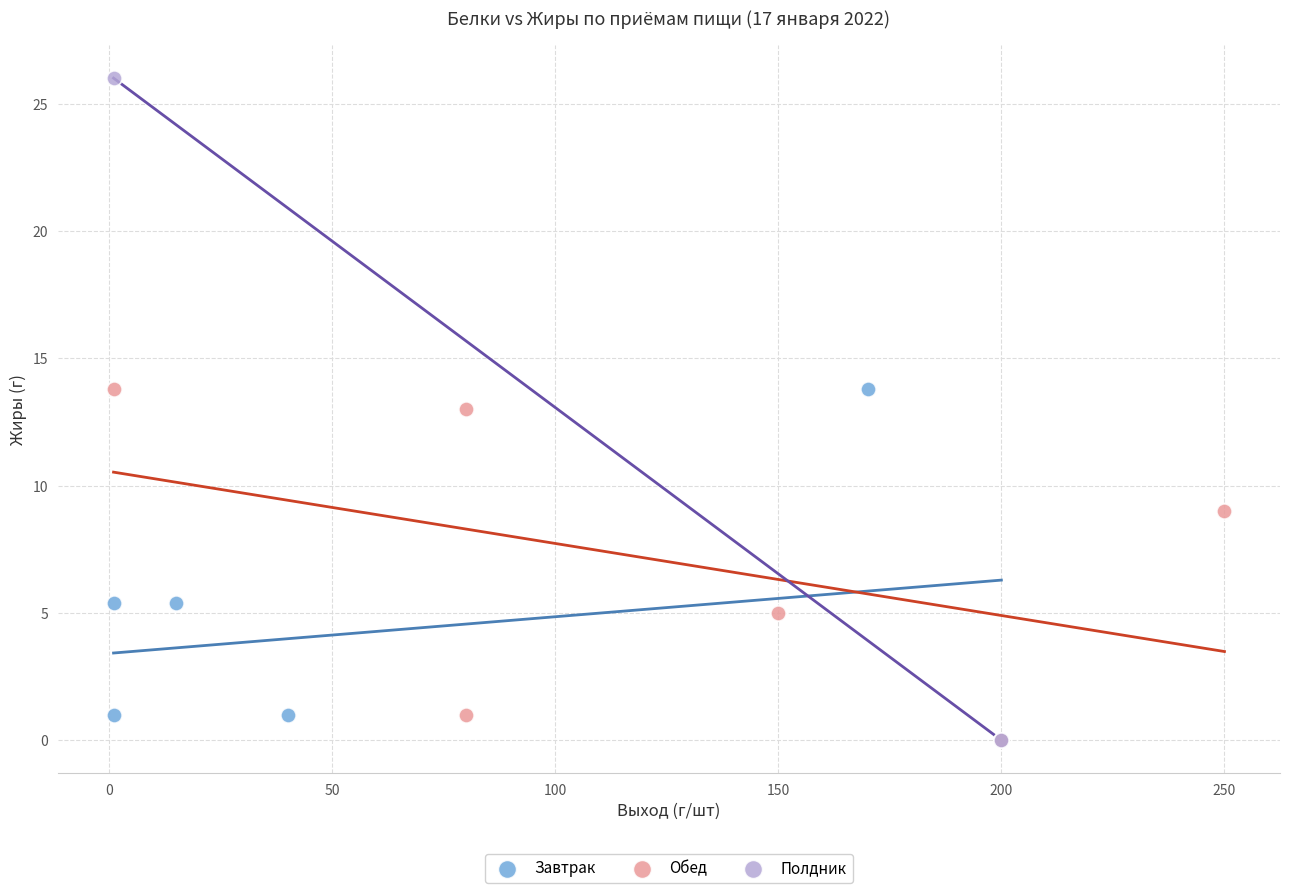

Which series has the widest spread of Y values?

Полдник